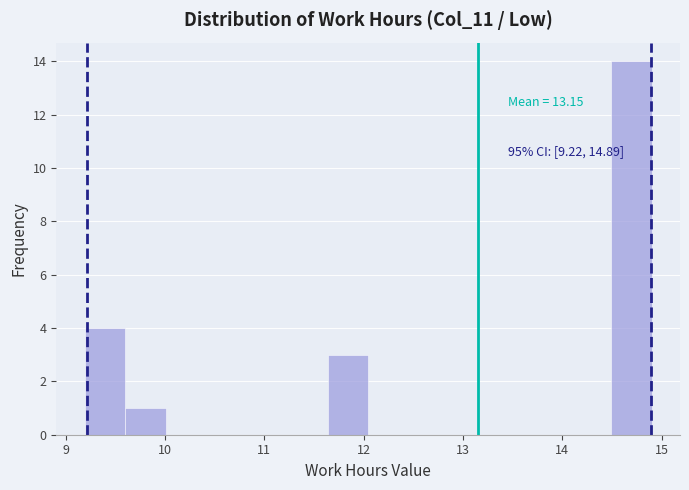

Over which range of the x-axis is the bar tallest?

14.5 to 14.9